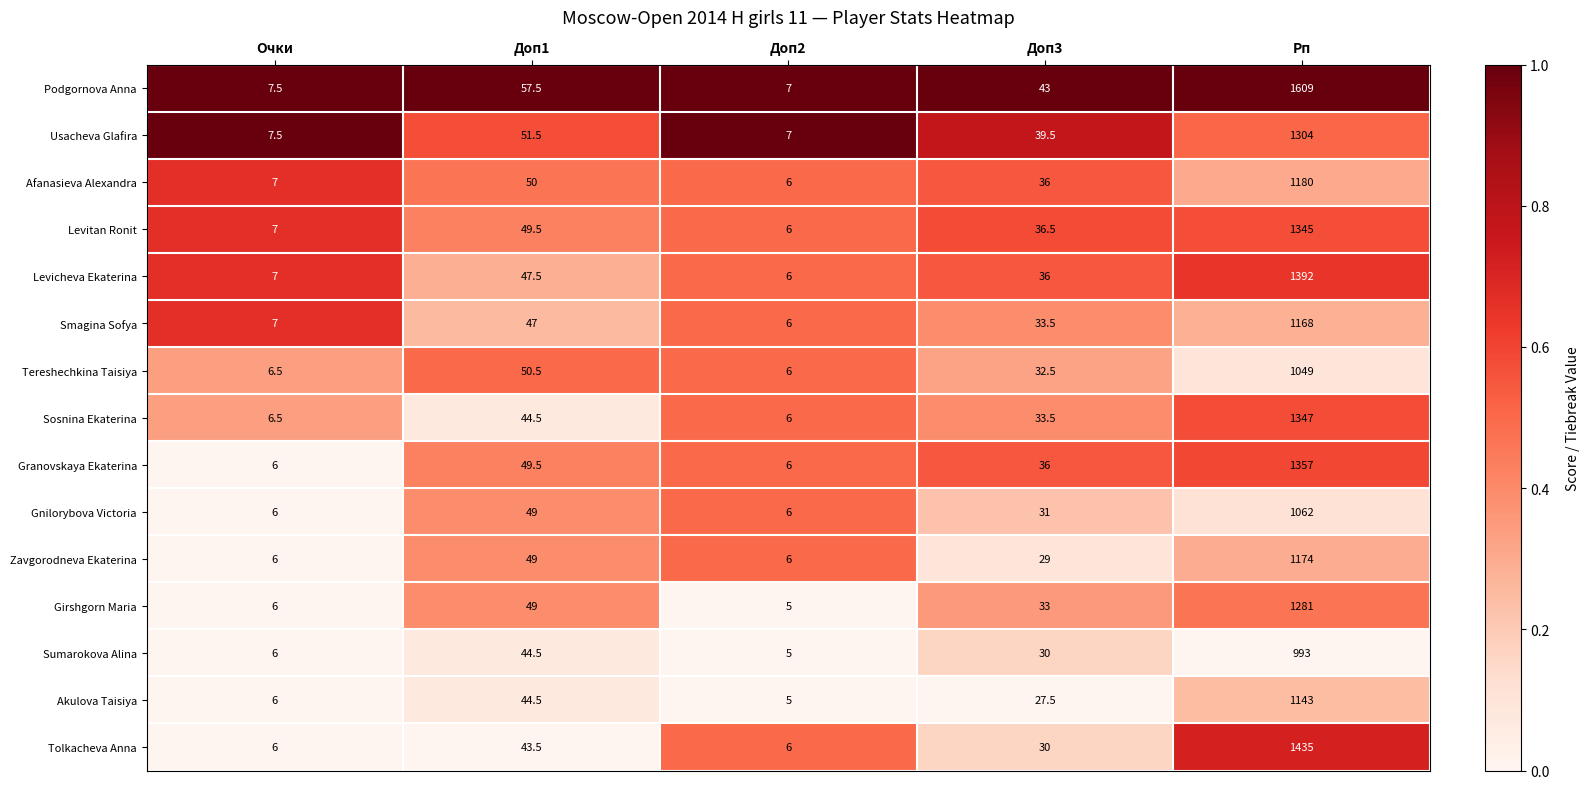

What is the spread (max minus min) of values at Очки?

1.5